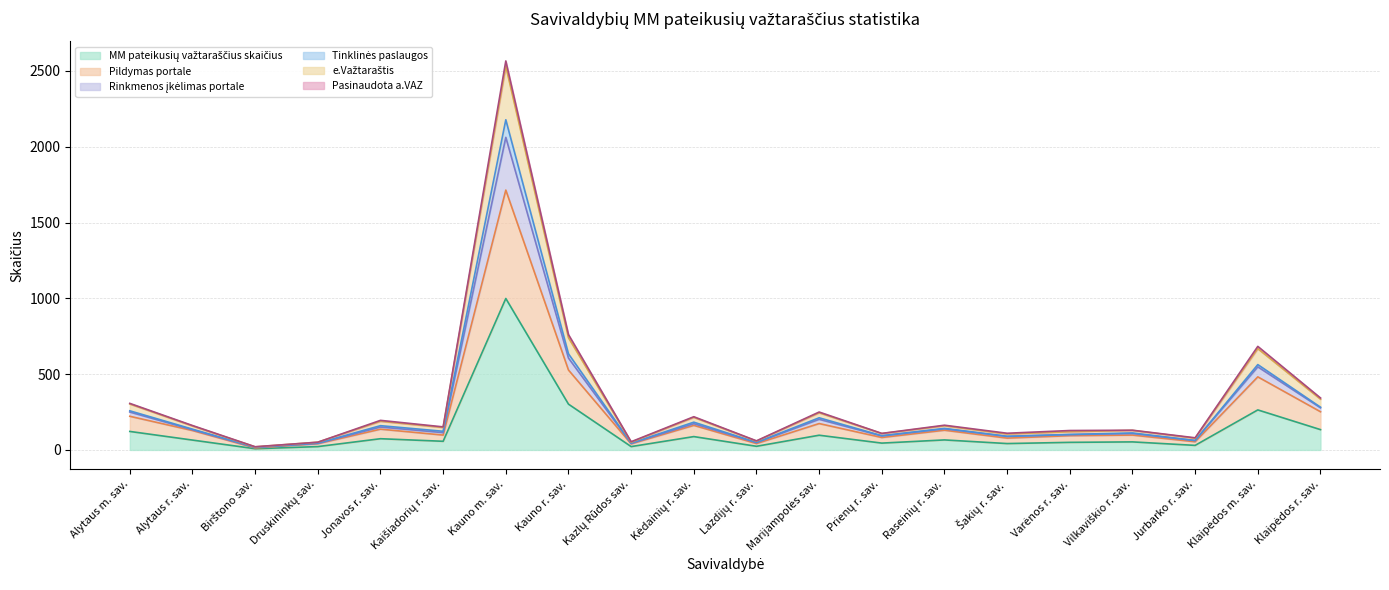

At which category is the sum across all series the highest?

Kauno m. sav.